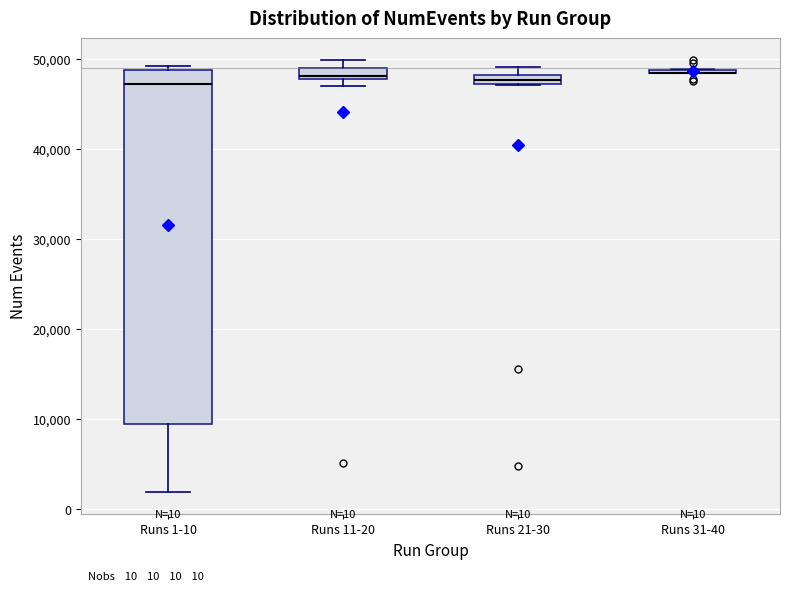

Which box is the tallest, from its lower edge to its upper edge?

Runs 1-10